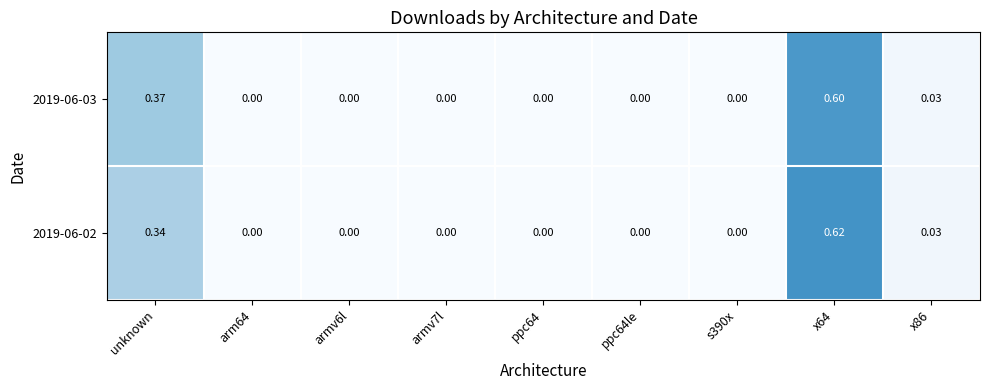

Which series has the largest range (max minus min)?

2019-06-02